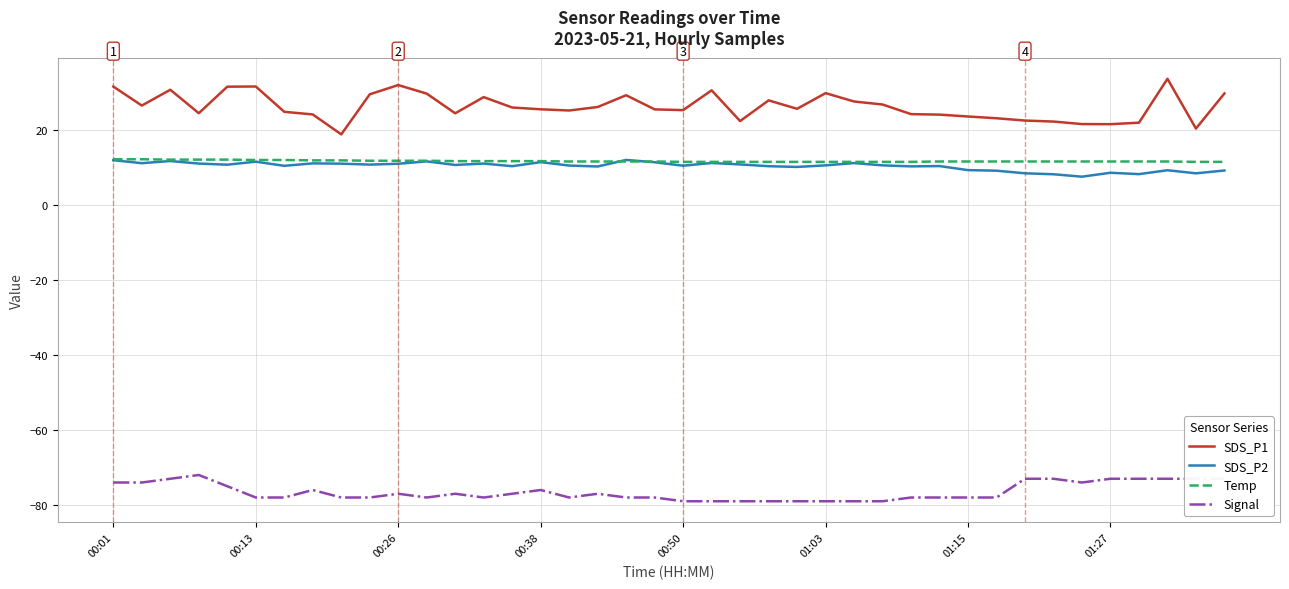

True or false: SDS_P1 and SDS_P2 cross at least once.

False